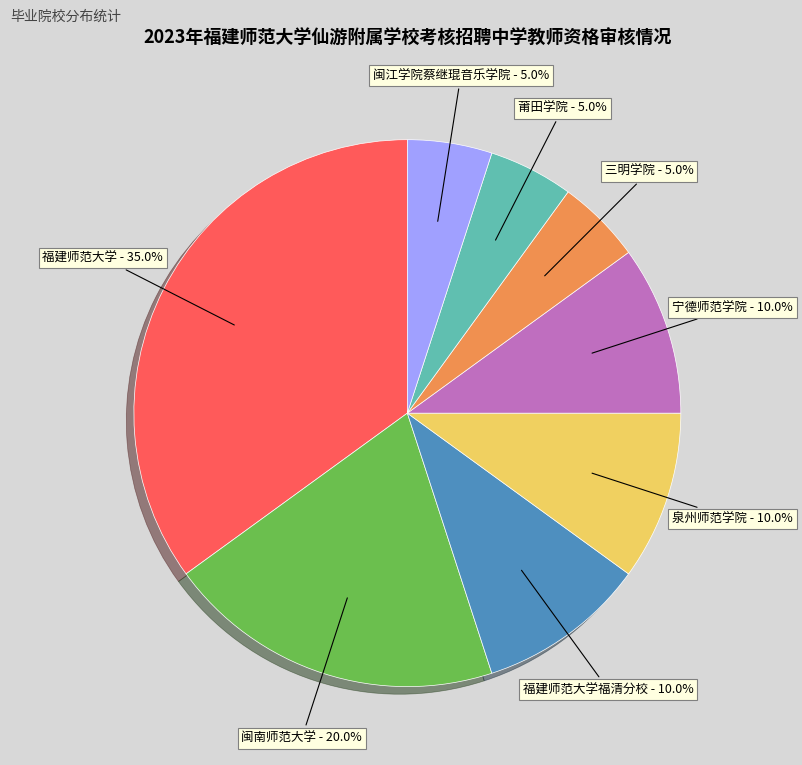

Does any single category account for the majority?

No